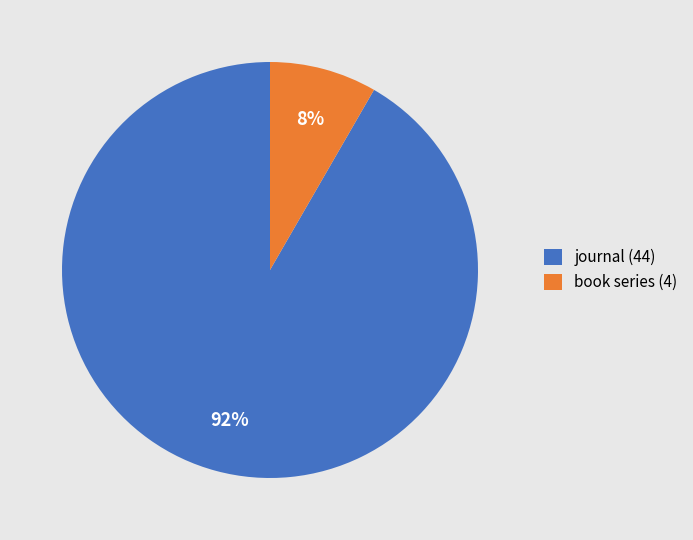

Between book series (4) and journal (44), which is larger?

journal (44)